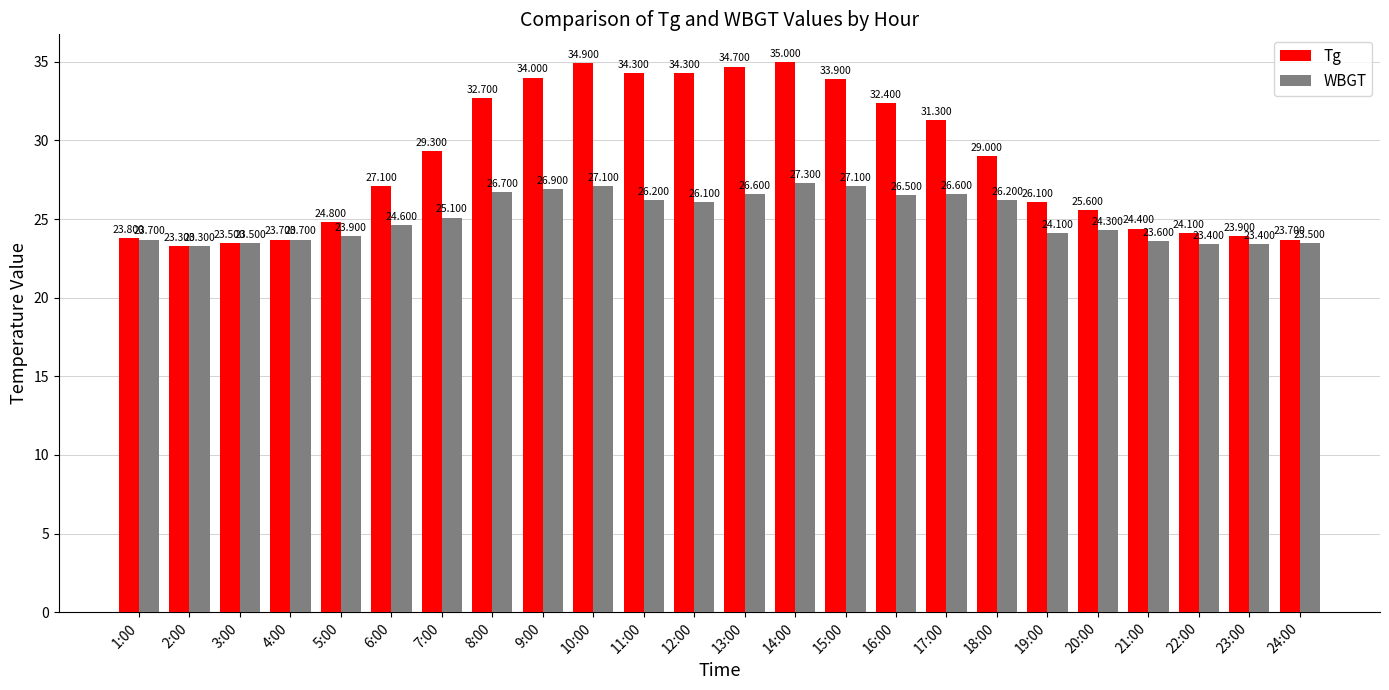

List the series in order of their peak value, lowest first.

WBGT, Tg